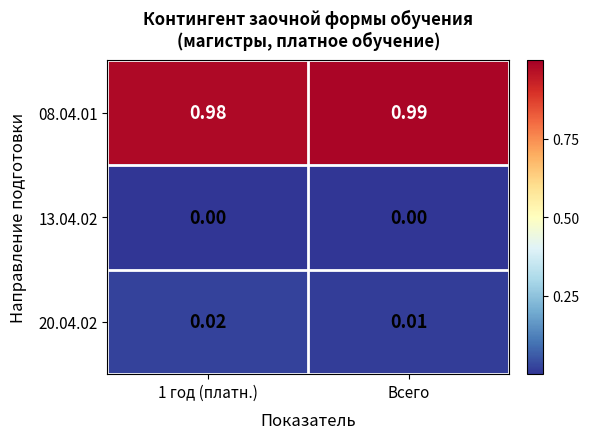

Which category has the highest value across all series?

Всего